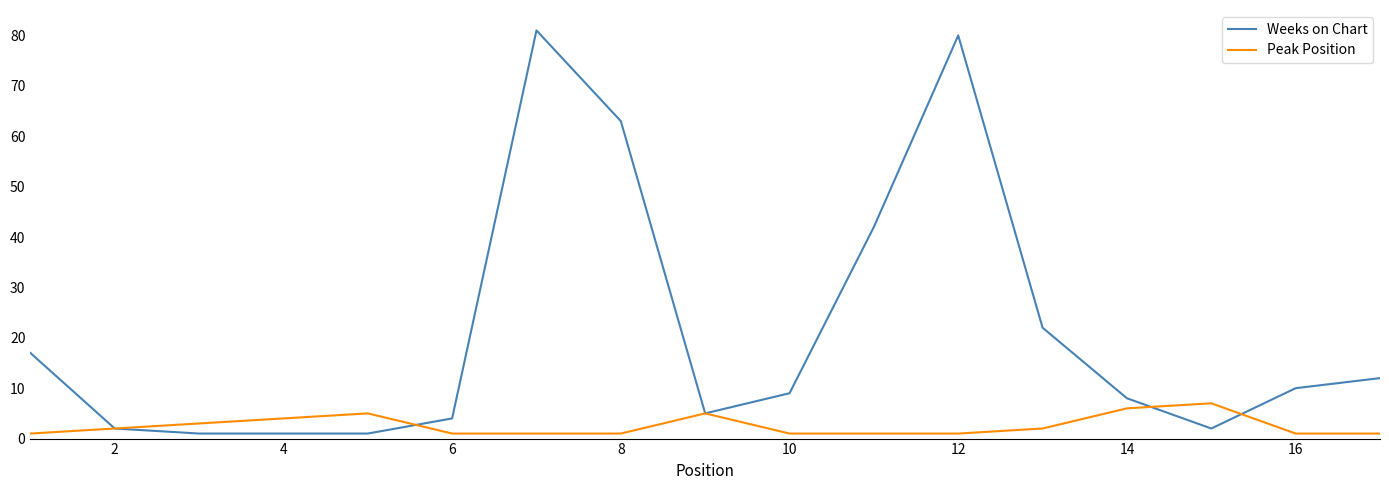

Rank the series by their average value, from lowest to highest.

Peak Position, Weeks on Chart